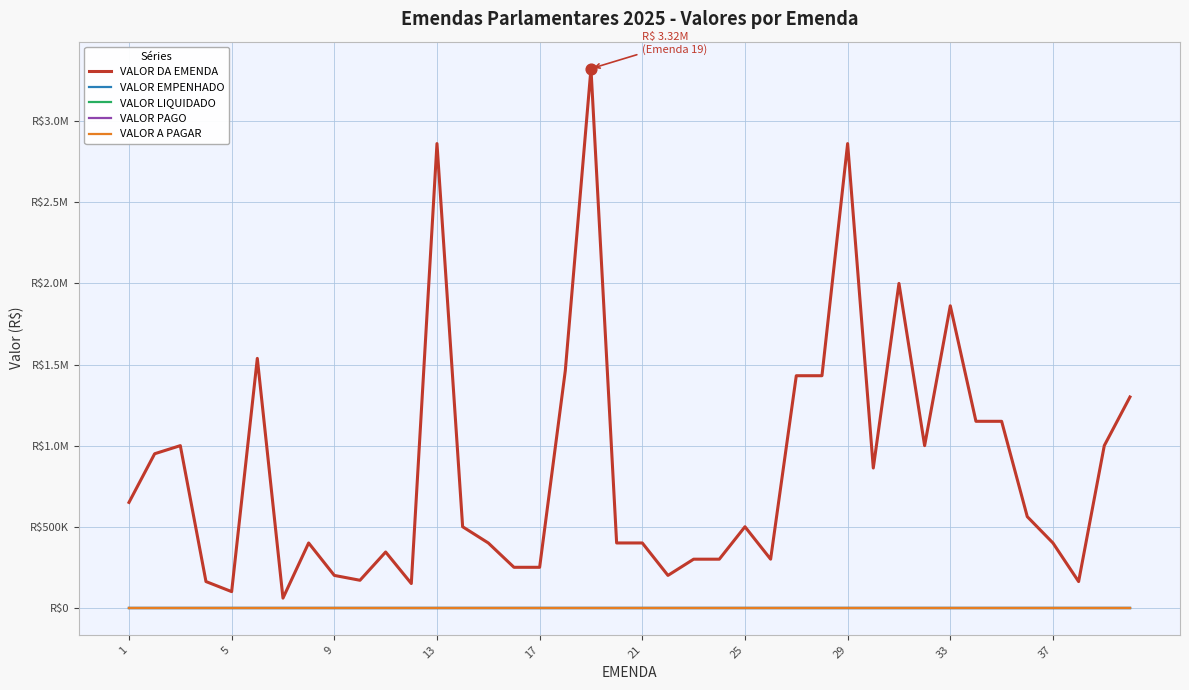

Which series has the largest total across all categories?

VALOR DA EMENDA